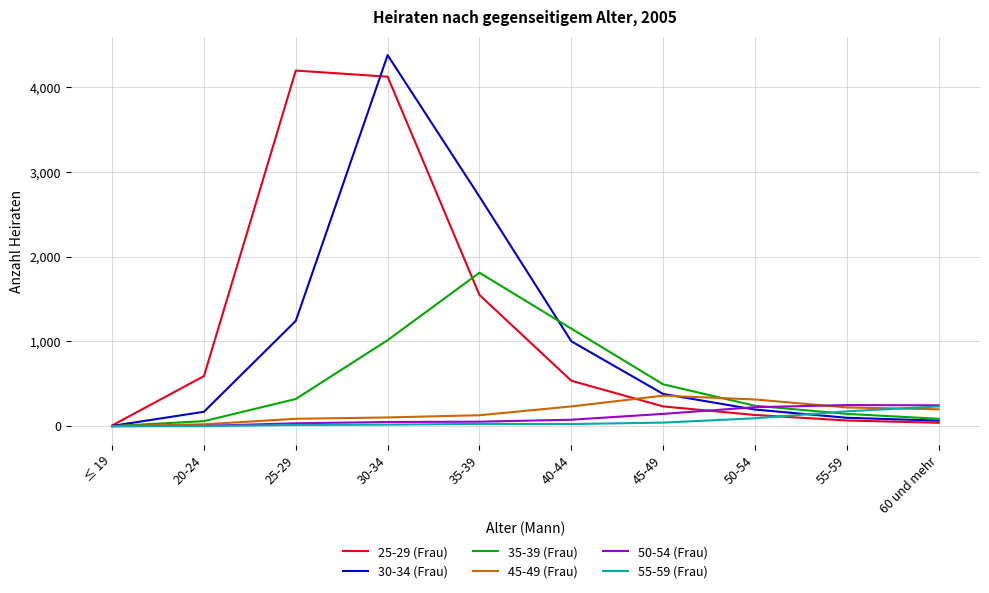

The value of 45-49 (Frau) at 45-49 is 212. True or false?

False